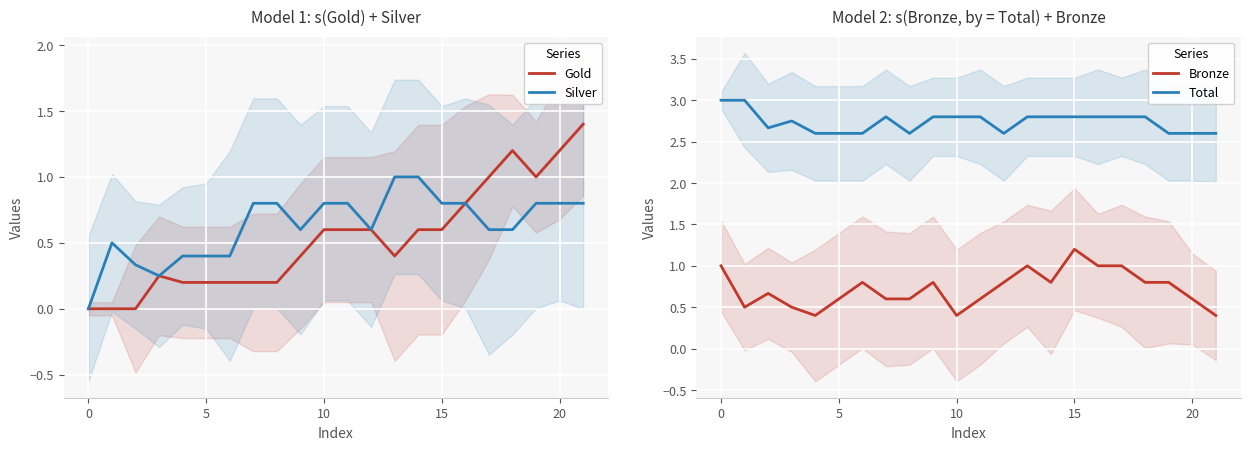

True or false: Total and Bronze cross at least once.

False